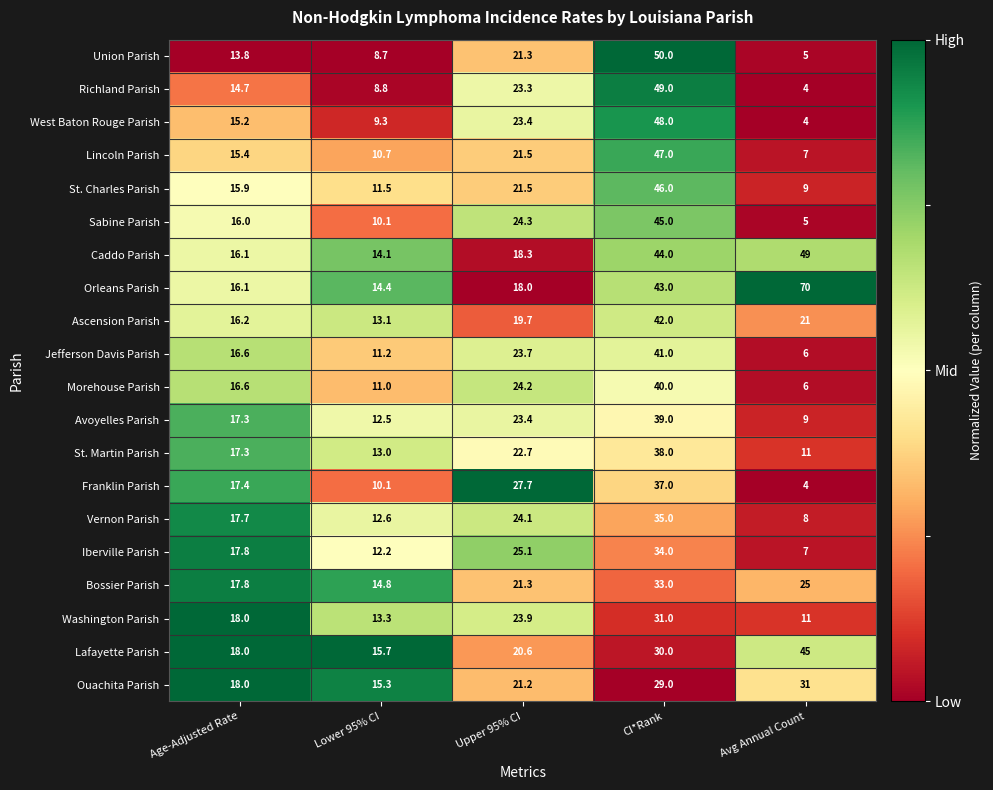

Is the value of Ascension Parish at Age-Adjusted Rate greater than the value of Avoyelles Parish at Age-Adjusted Rate?

No